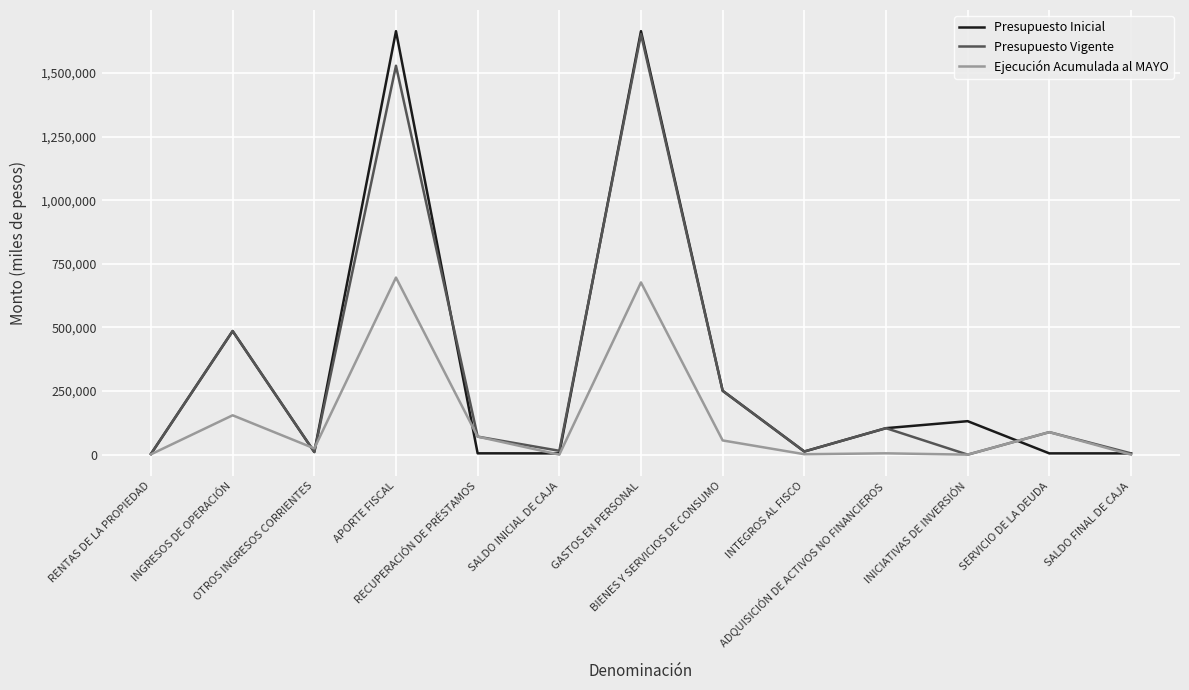

How many values in the Ejecución Acumulada al MAYO series are below 24476?

6